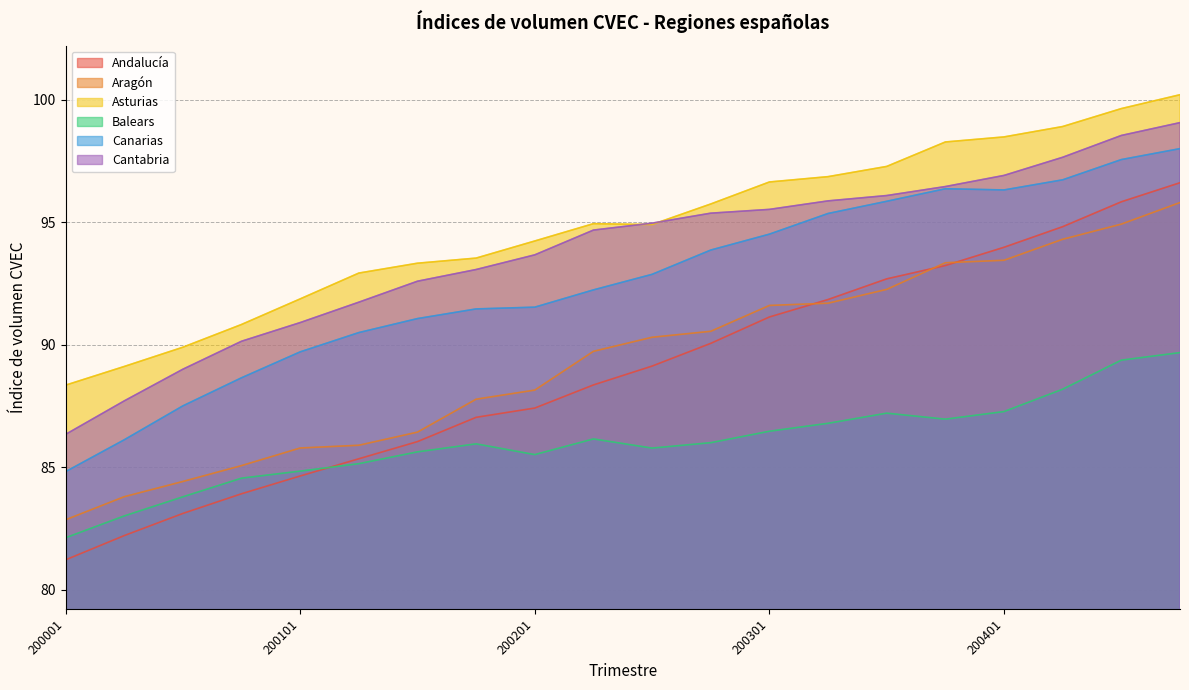

What is the total value across all series at 200302?

558.5